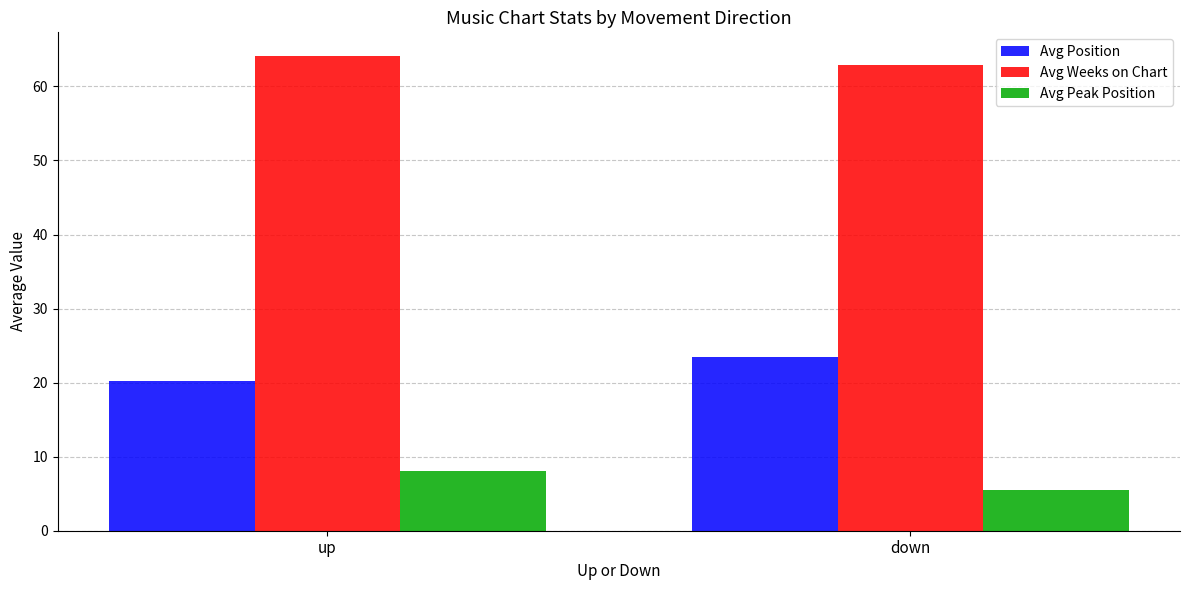

Reading right to left, transcribe all the data shown in this chart.

Avg Position: 23.5	20.2
Avg Weeks on Chart: 62.9	64.1
Avg Peak Position: 5.5	8.0